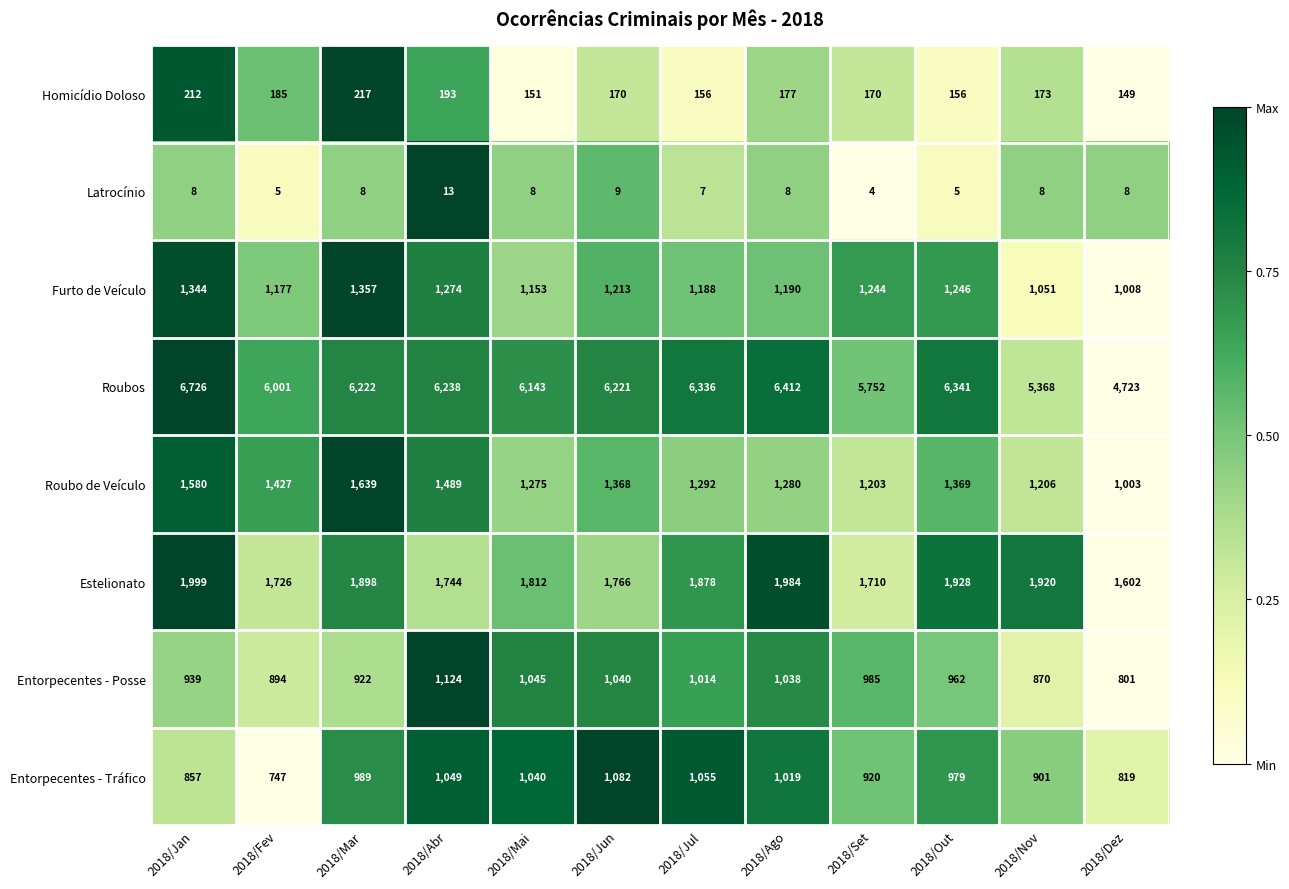

Which series has the largest range (max minus min)?

Roubos